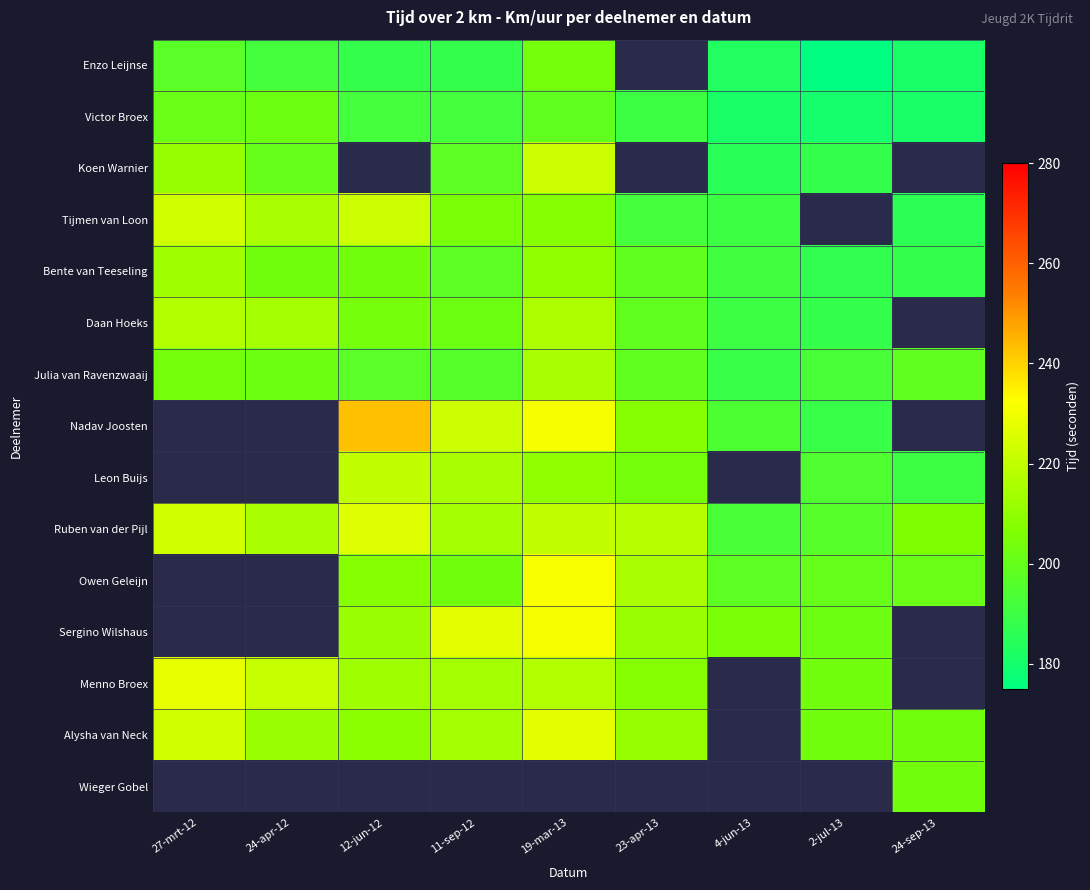

At how many categories does at least one series exceed 232?

1